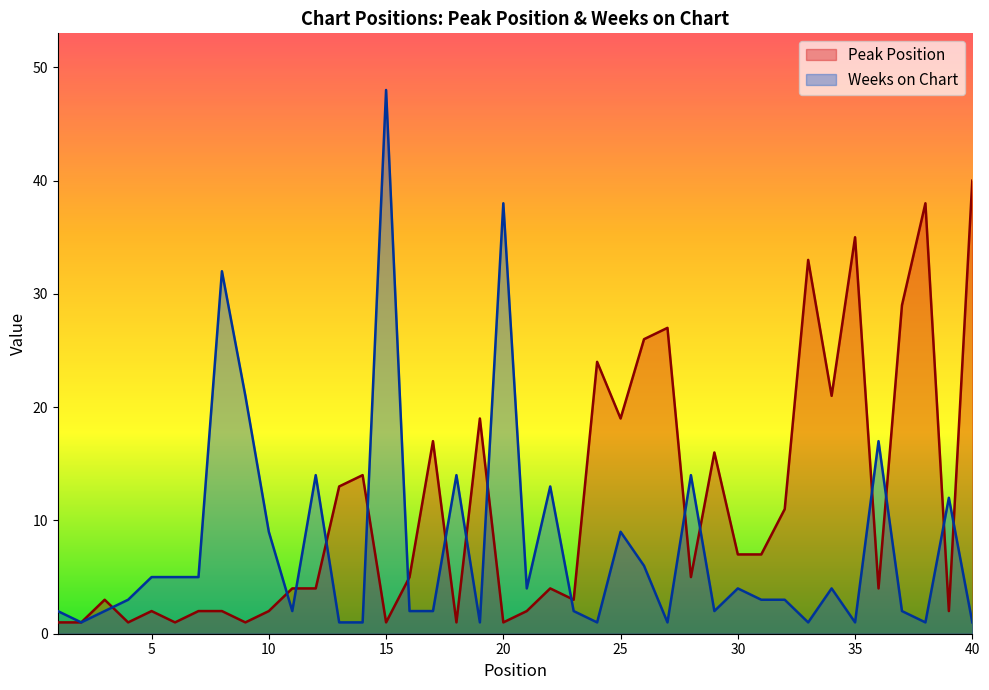

Which category has the lowest value in the Weeks on Chart series?

2